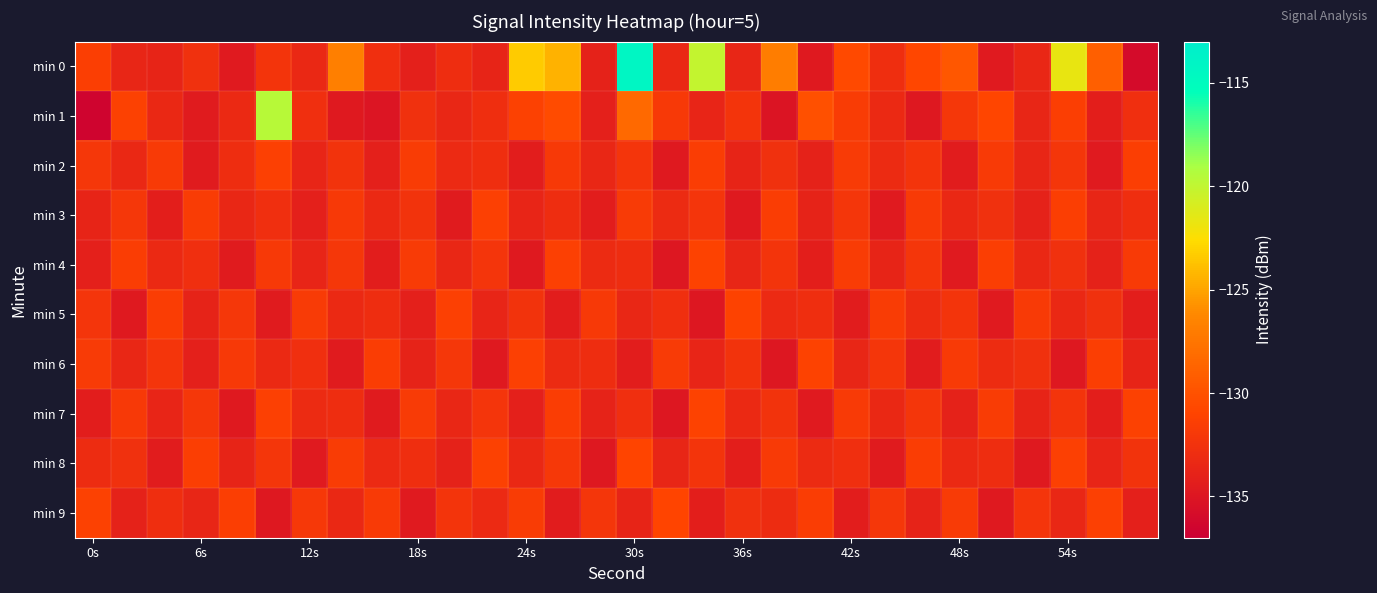

What is the greatest value displayed?

-114.3